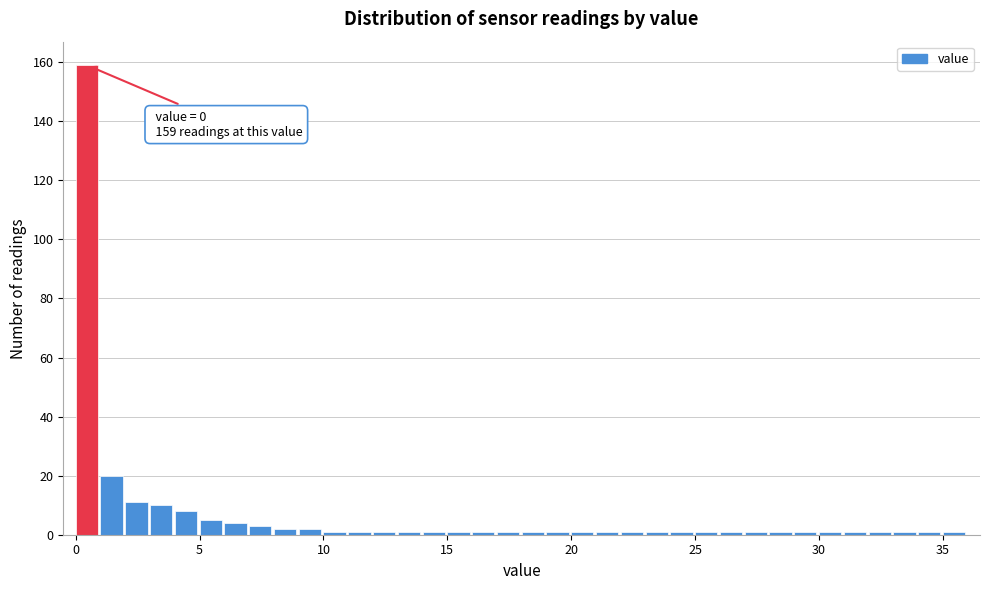

Around what value on the x-axis is the tallest bar? Give the approximate position of its centre, as read against the axis.

0.5